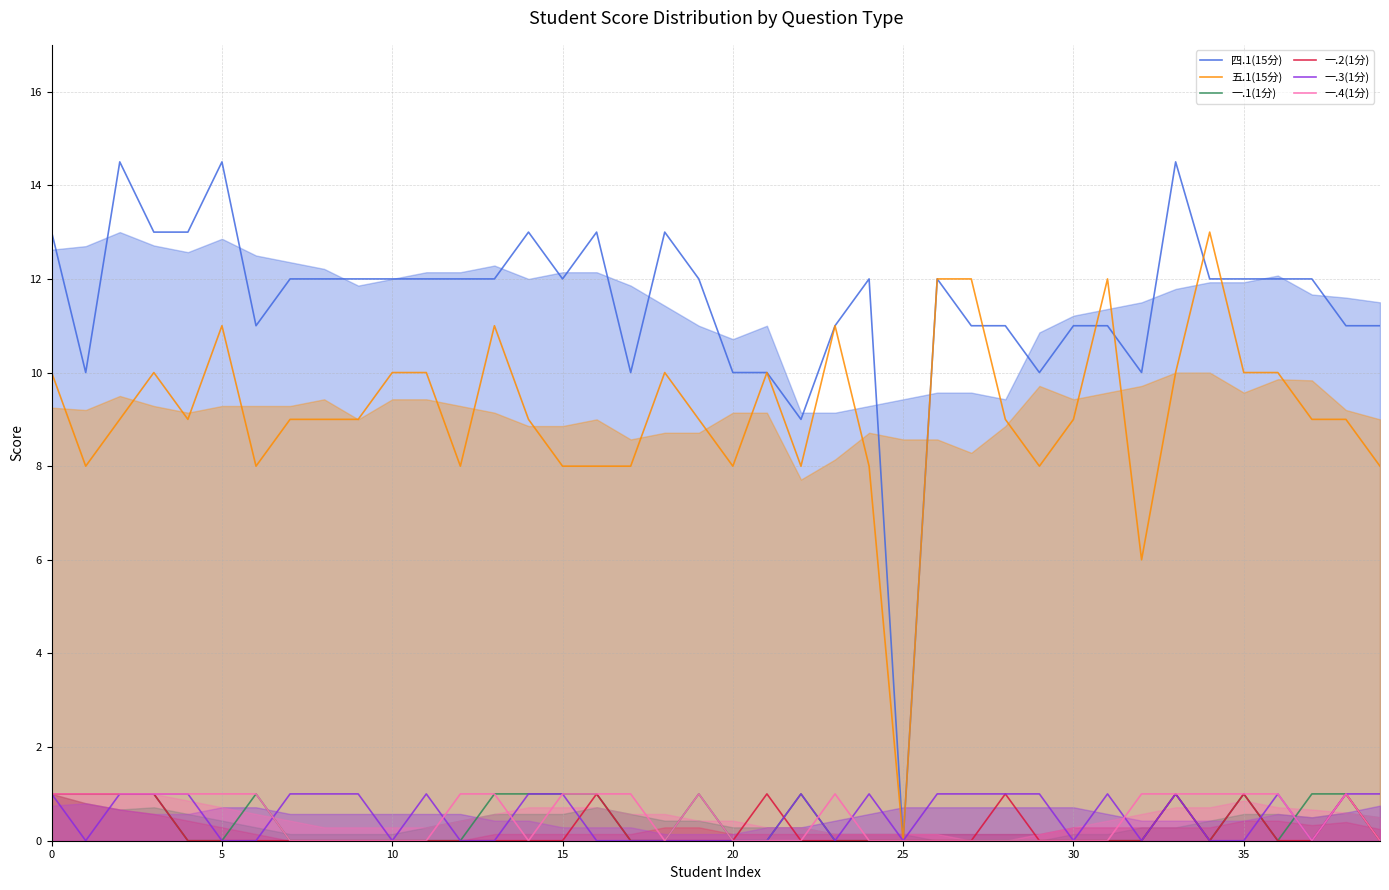

Which series has the largest range (max minus min)?

四.1(15分)